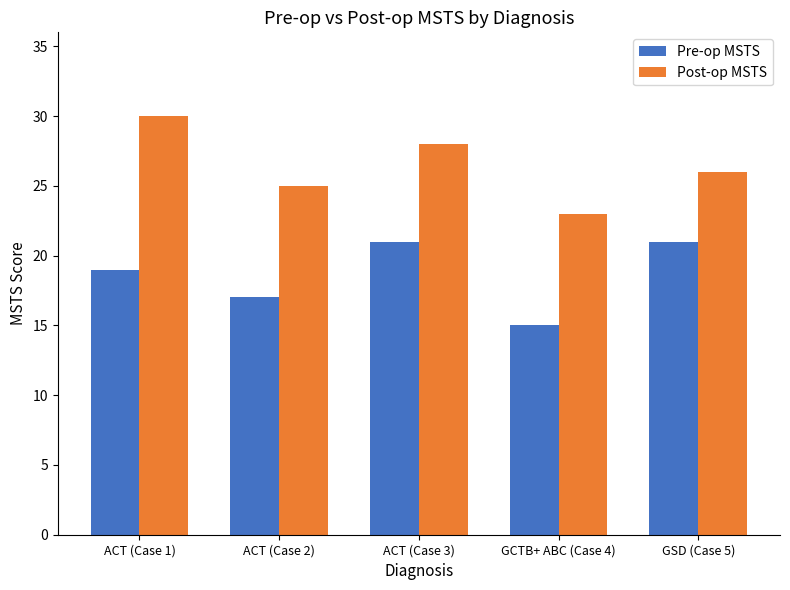

What is the difference between the highest and lowest values at GCTB+ ABC (Case 4)?

8